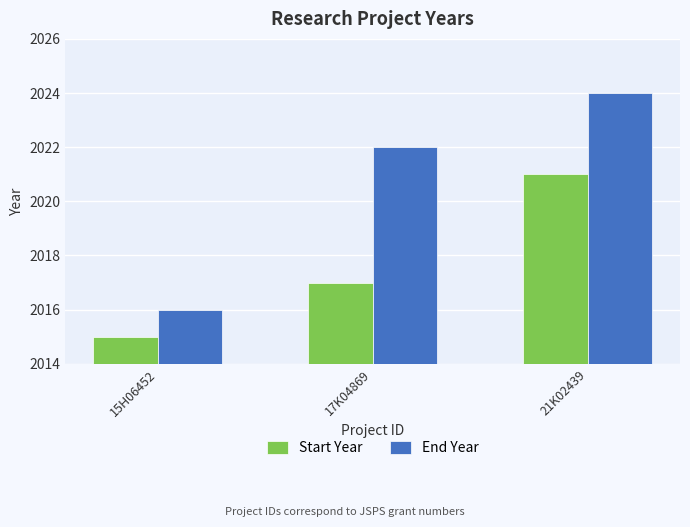

Reading left to right, transcribe all the data shown in this chart.

Start Year: 2015	2017	2021
End Year: 2016	2022	2024